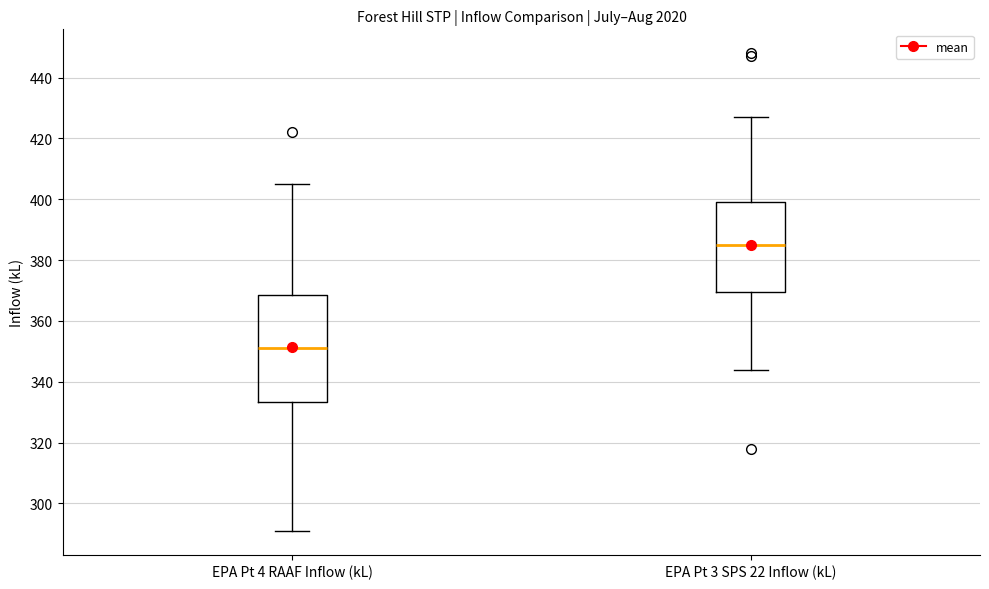

Reading left to right, transcribe this box plot: for each box, give where its median line is, the range the box spans, and where its two whiskers end, as read against the y-axis. The values are not printed on the chart, so give them approximately, as read against the axis.

EPA Pt 4 RAAF Inflow (kL): median 352, box 334 to 368, whiskers 292 to 406
EPA Pt 3 SPS 22 Inflow (kL): median 386, box 370 to 400, whiskers 344 to 428